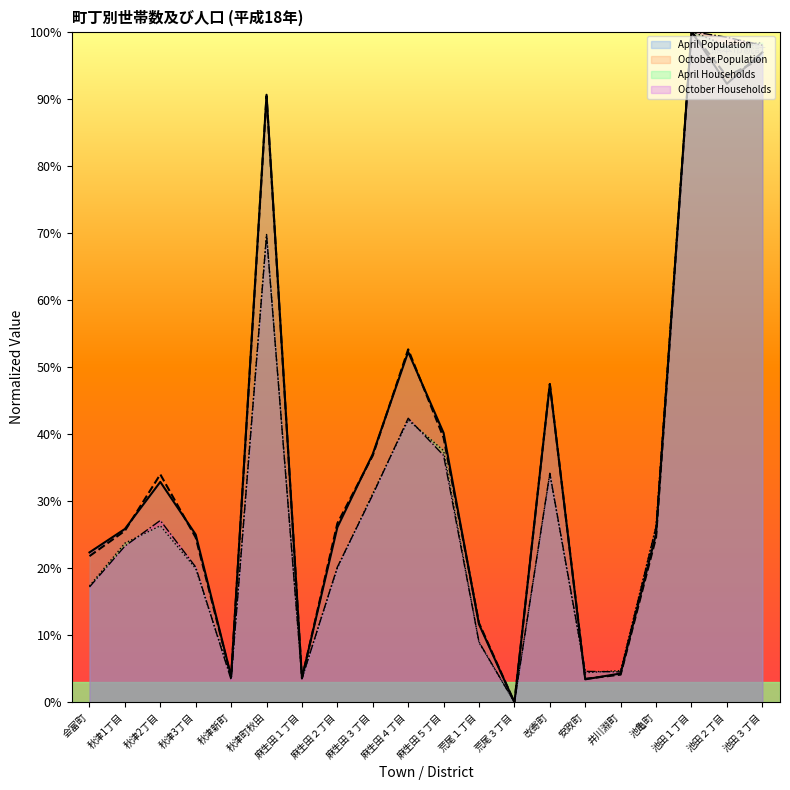

Does the chart display data point markers on the line(s)?

No